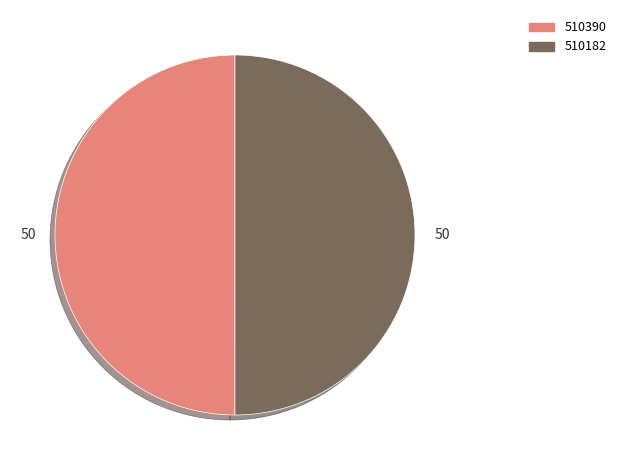

Do 510390 and 510182 together represent more than half of the pie?

Yes